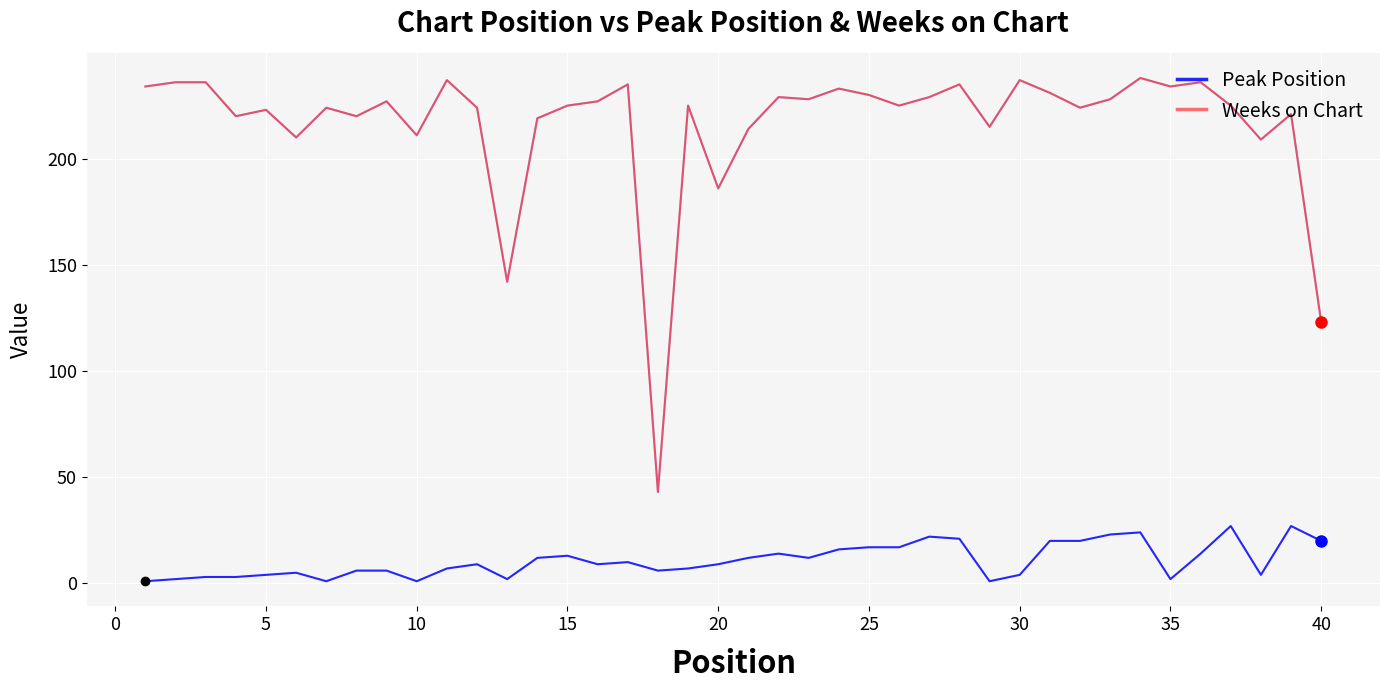

True or false: Weeks on Chart and Peak Position intersect in this chart.

False